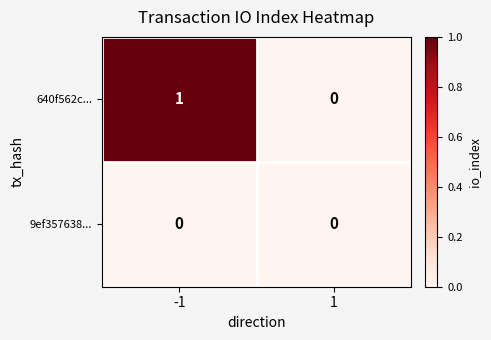

The value of 640f562c... at -1 is 1. True or false?

True